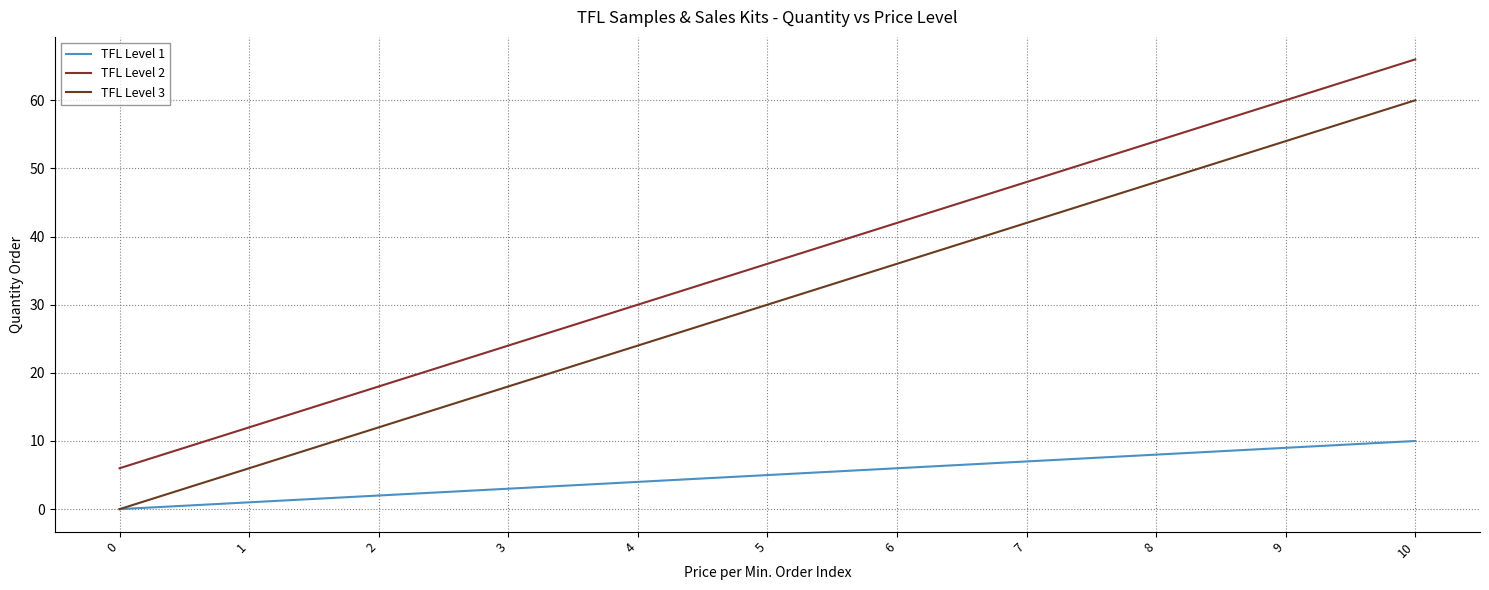

What is the sum of the TFL Level 2 values at 9 and 1?

72